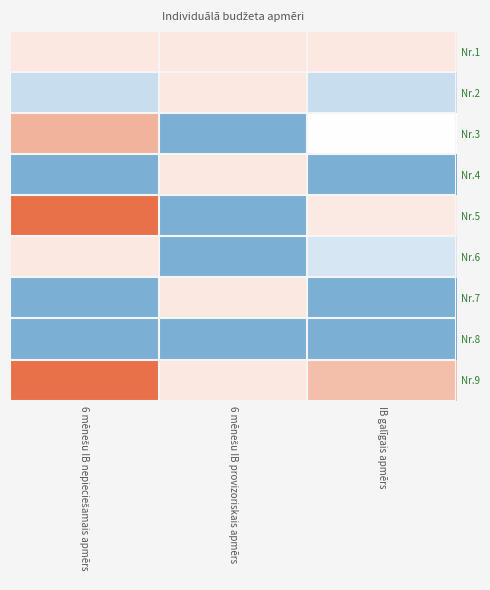

Which series has the largest range (max minus min)?

Nr.5